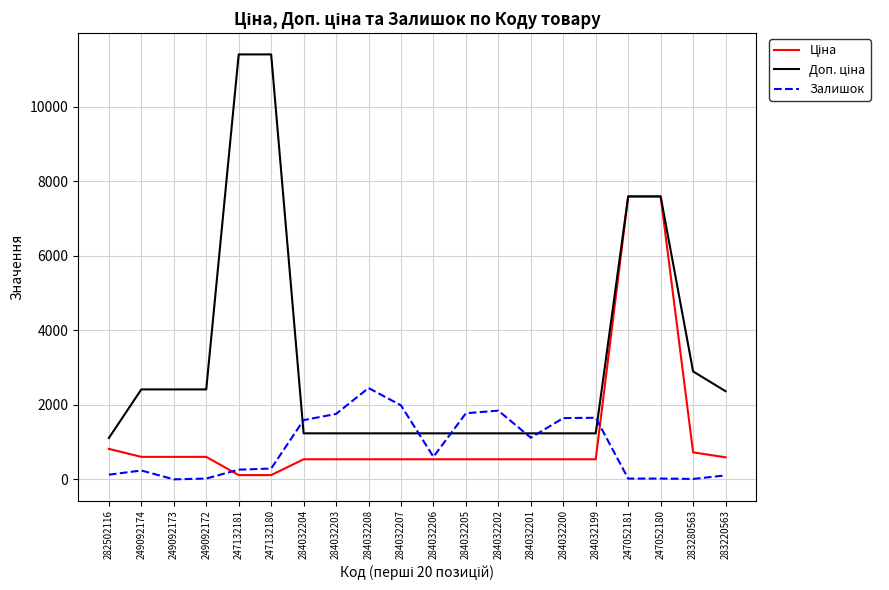

How many lines are shown in the chart?

3